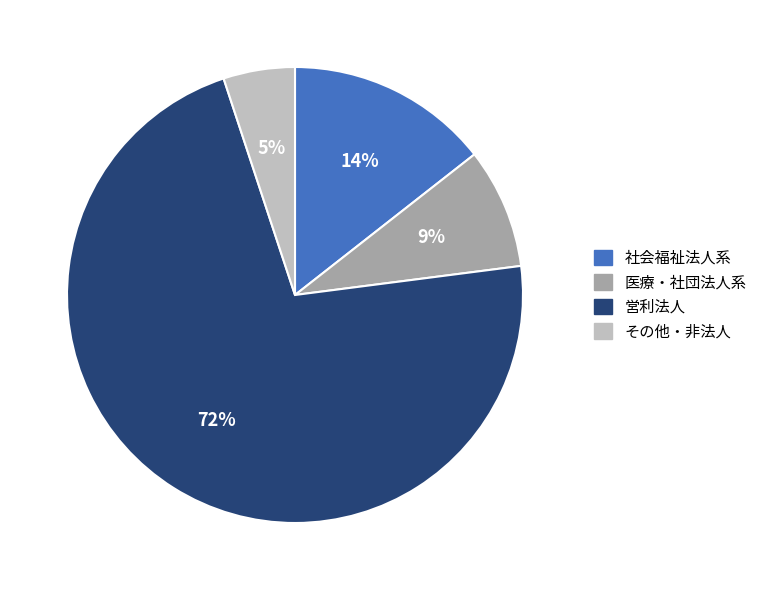

Which slice is the smallest?

その他・非法人